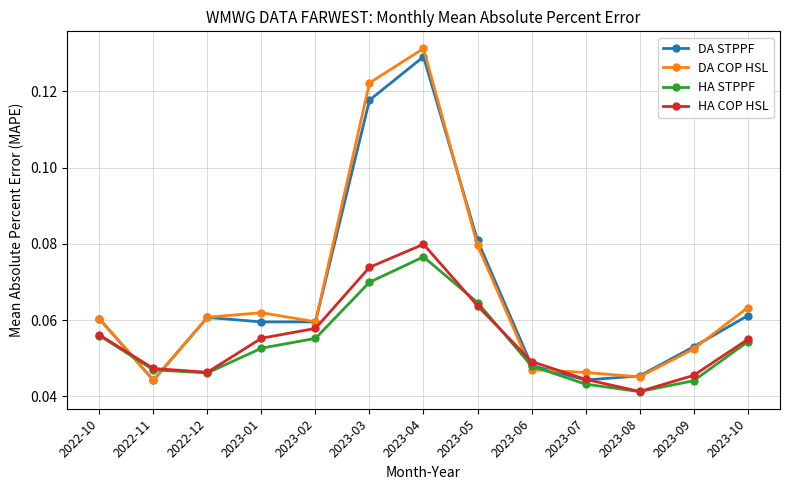

Is it true that HA COP HSL equals 0.1 at 2023-07?

False